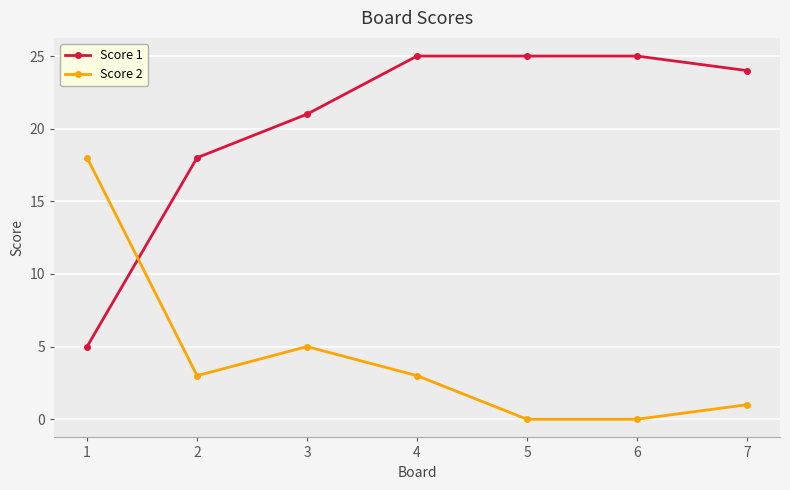

What is the difference between the highest and lowest values at 4?

22